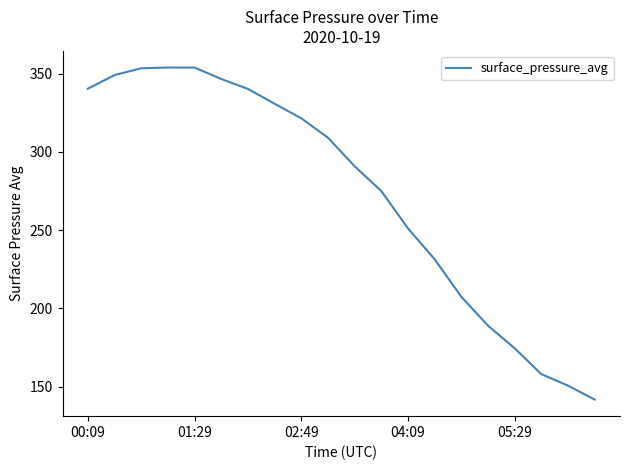

What is the greatest value displayed?

353.8